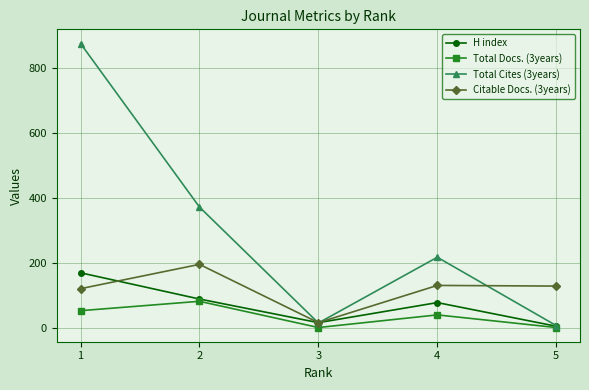

True or false: Total Docs. (3years) has more than 2 interior local peaks.

False